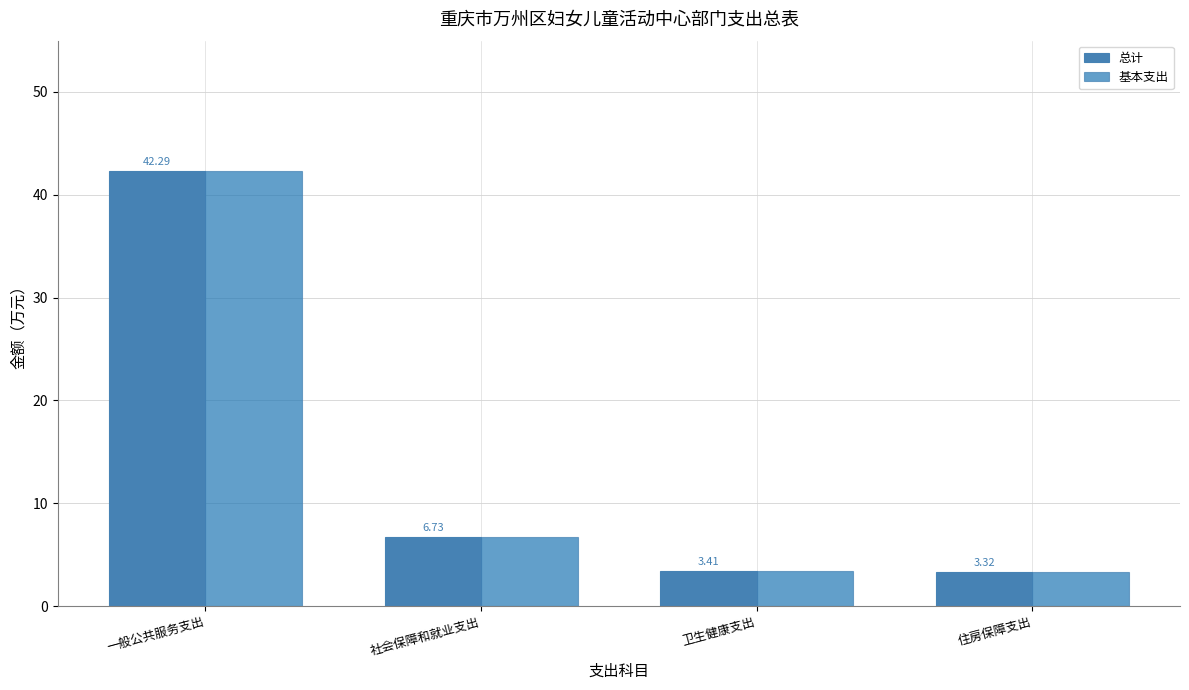

What are all the series names shown in the legend?

总计, 基本支出